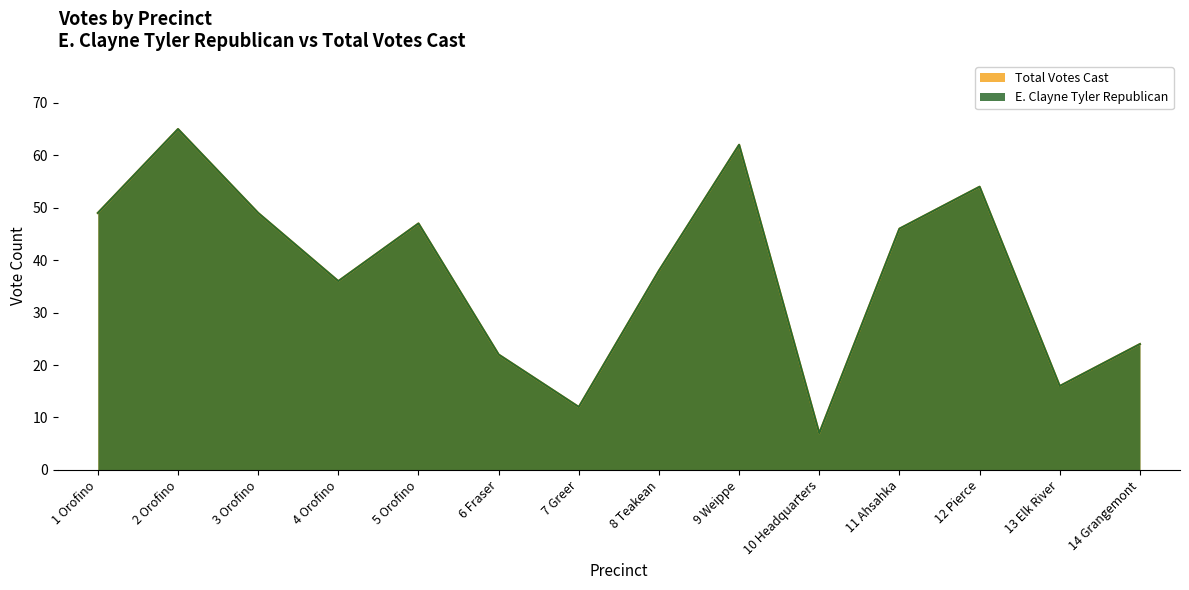

True or false: E. Clayne Tyler Republican and Total Votes Cast cross at least once.

False